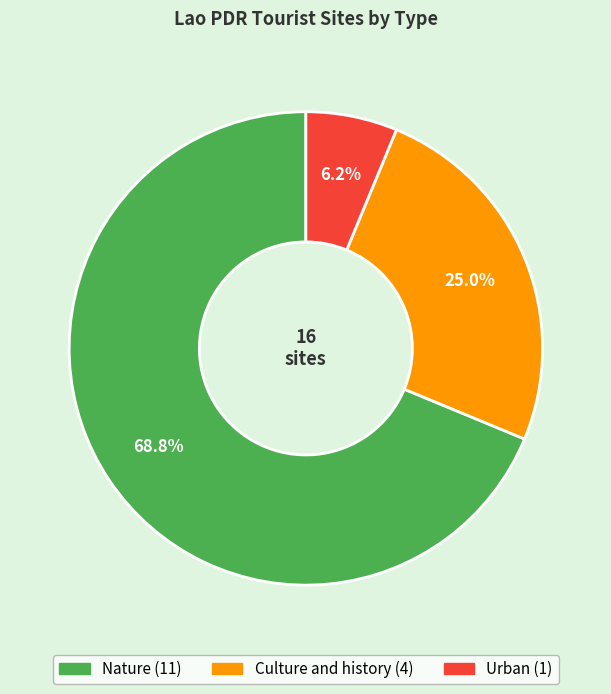

Is it true that Urban is 1% of the pie?

False